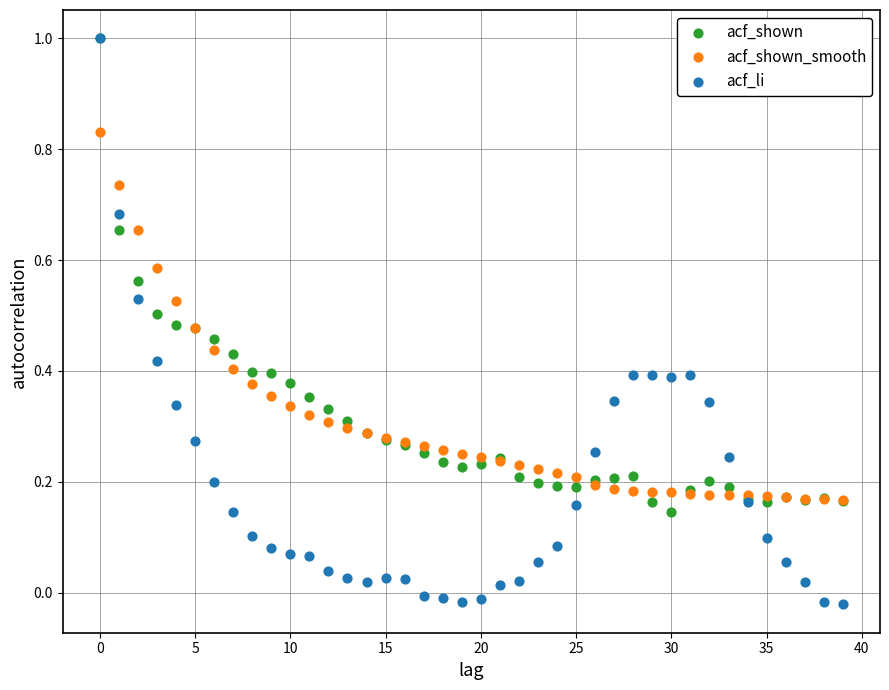

What are all the series names shown in the legend?

acf_shown, acf_shown_smooth, acf_li